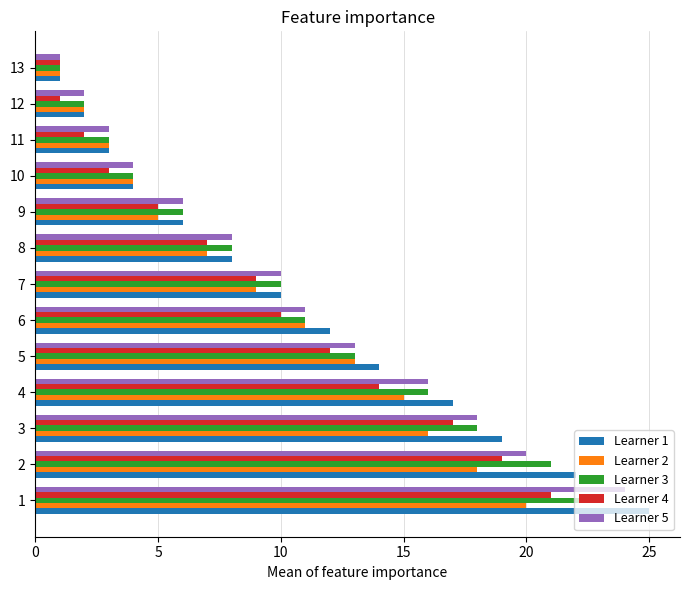

What is the maximum value shown in the chart?

25